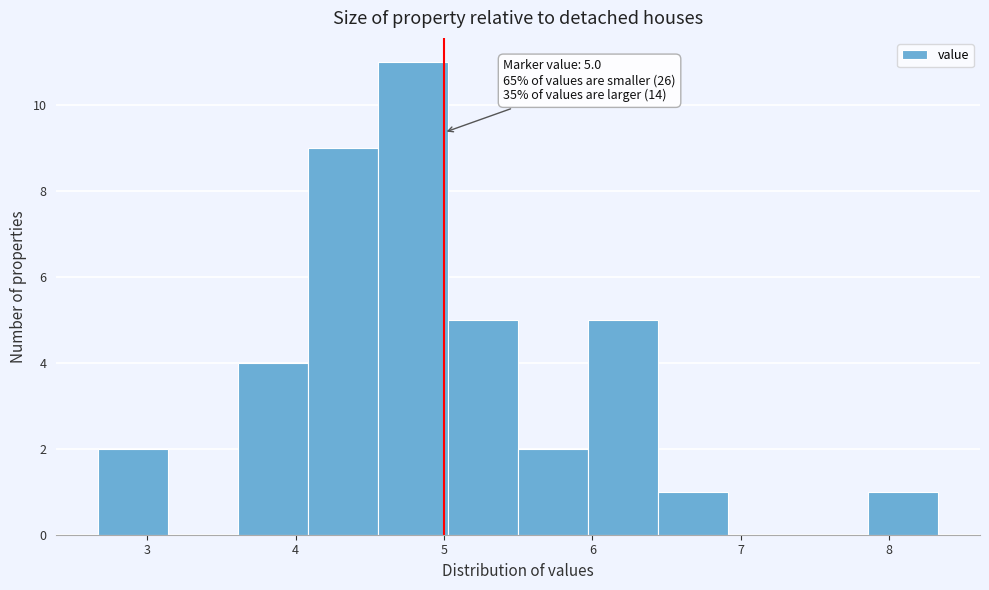

Which range on the x-axis has the tallest bar?

4.6 to 5.0